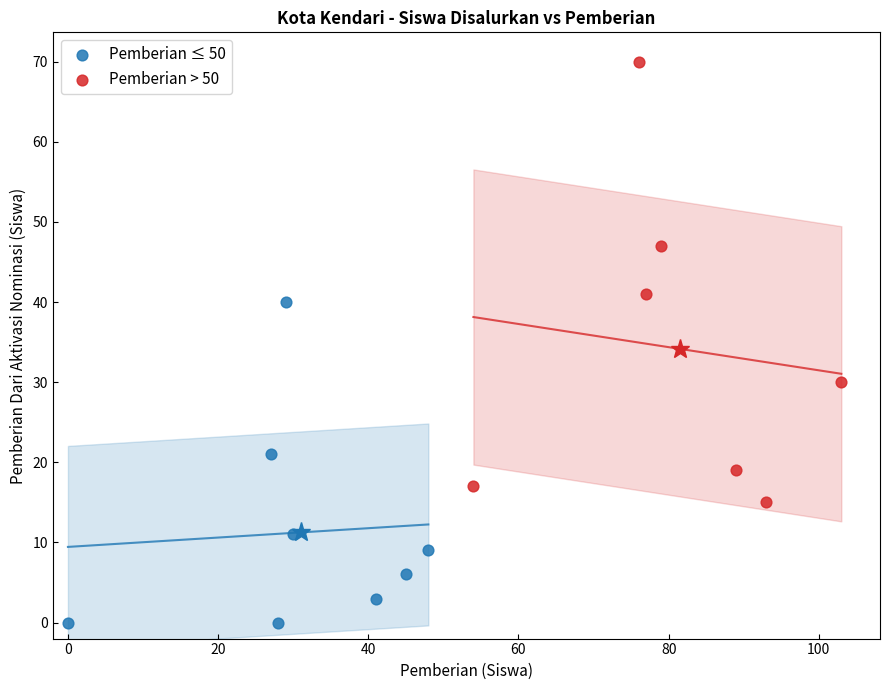

Which series contains the highest Y value?

Pemberian > 50